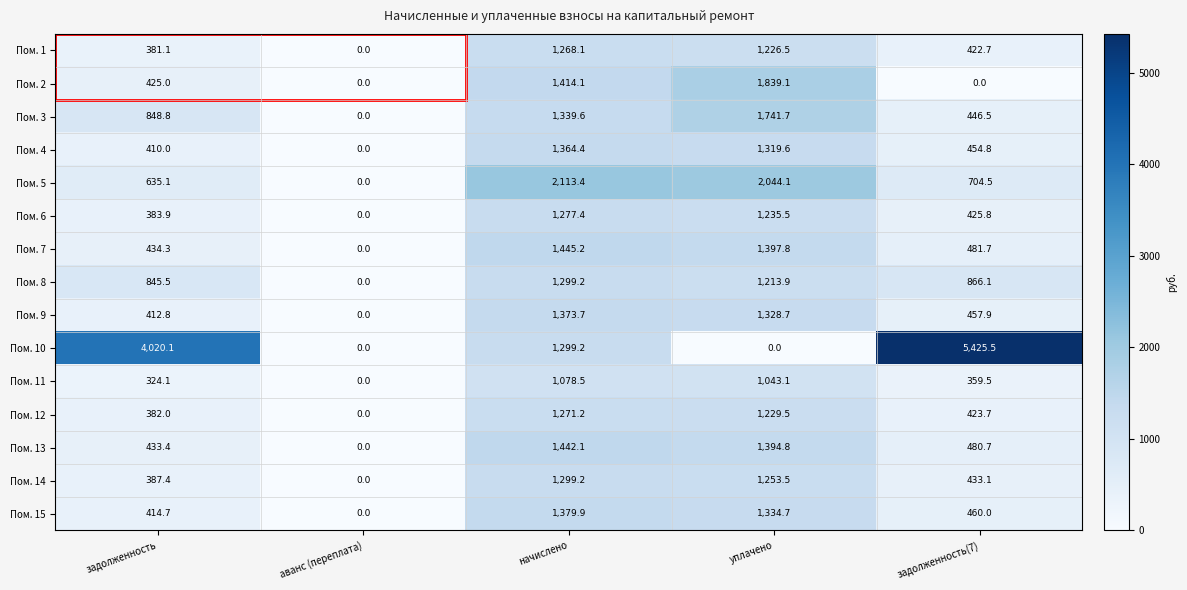

What is the maximum value for Пом. 14?

1299.2